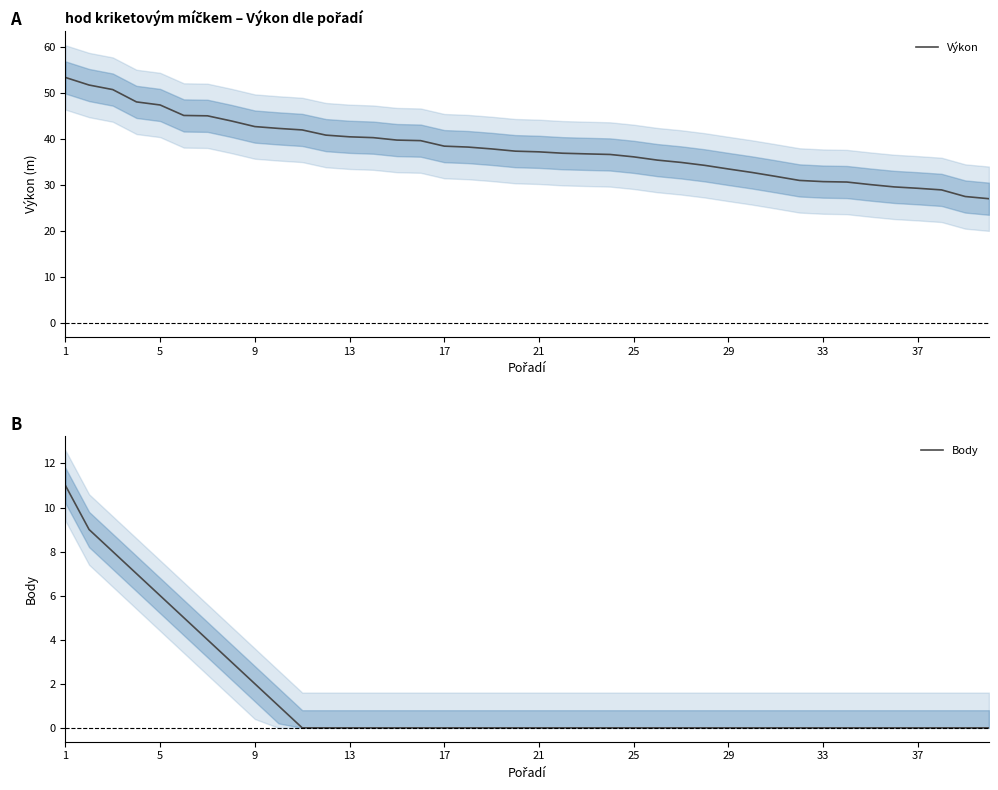

True or false: Výkon and Body intersect in this chart.

False